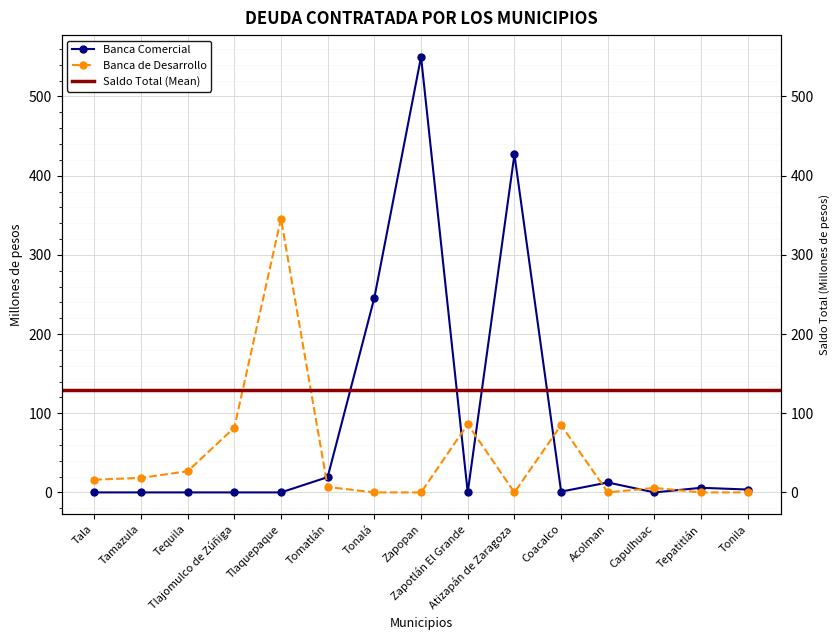

Reading left to right, what are all the values shown in this chart?

Banca Comercial: Tala=0.0	Tamazula=0.0	Tequila=0.0	Tlajomulco de Zúñiga=0.0	Tlaquepaque=0.0	Tomatlán=19.3	Tonalá=245.8	Zapopan=550.0	Zapotlán El Grande=0.0	Atizapán de Zaragoza=426.8	Coacalco=1.0	Acolman=12.5	Capulhuac=0.0	Tepatitlán=5.8	Tonila=3.6
Banca de Desarrollo: Tala=16.0	Tamazula=18.4	Tequila=26.7	Tlajomulco de Zúñiga=81.7	Tlaquepaque=345.6	Tomatlán=6.9	Tonalá=0.0	Zapopan=0.0	Zapotlán El Grande=86.1	Atizapán de Zaragoza=0.0	Coacalco=85.0	Acolman=0.0	Capulhuac=5.7	Tepatitlán=0.0	Tonila=0.0